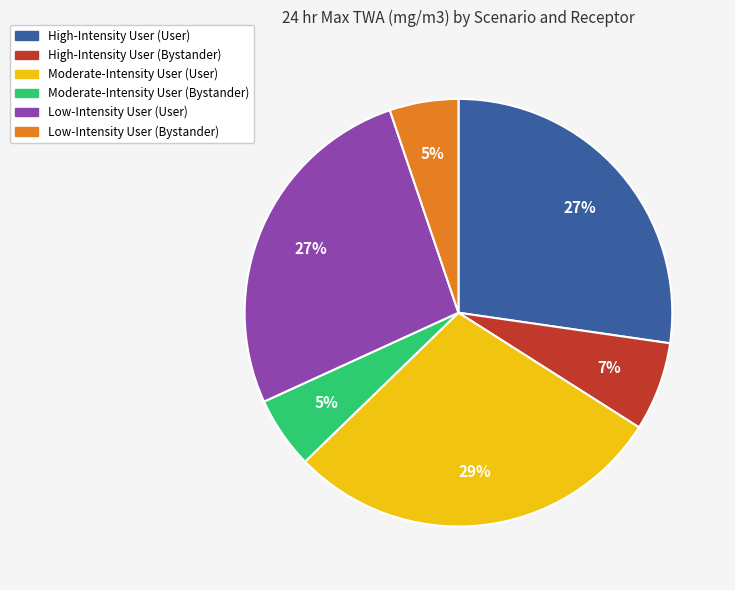

To the nearest percent, what is the difference between the largest and smallest slice percentages?

24%